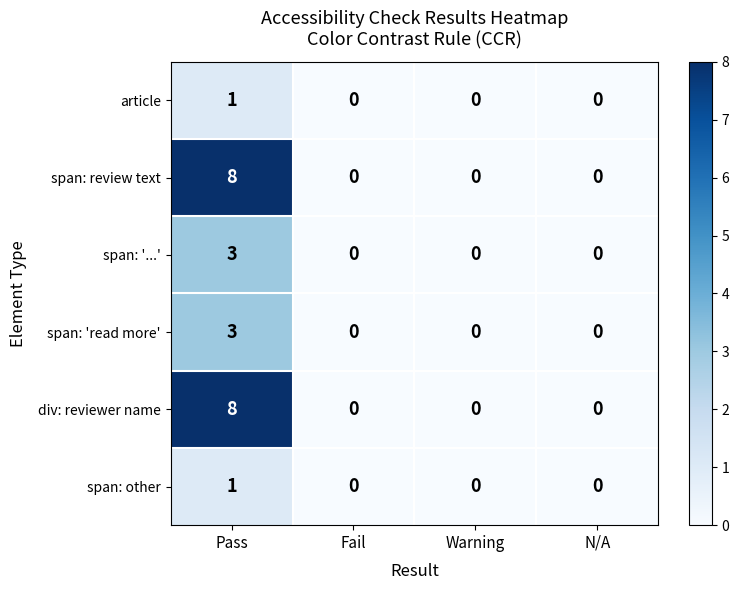

What is the sum of all span: '...' values?

3